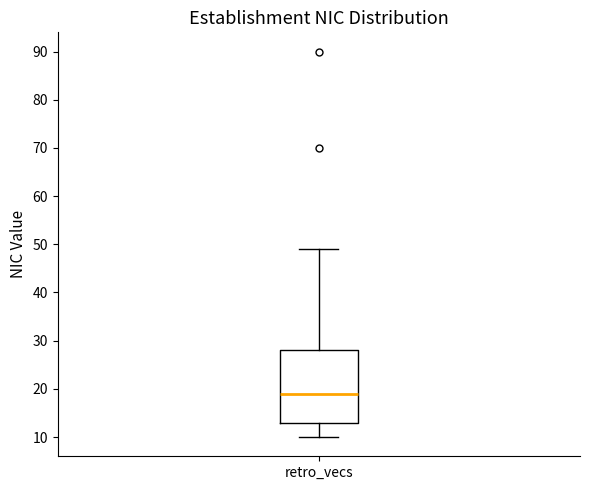

Where does the median line of the box for retro_vecs sit on the y-axis? The values are not printed on the chart, so give them approximately, as read against the axis.

19